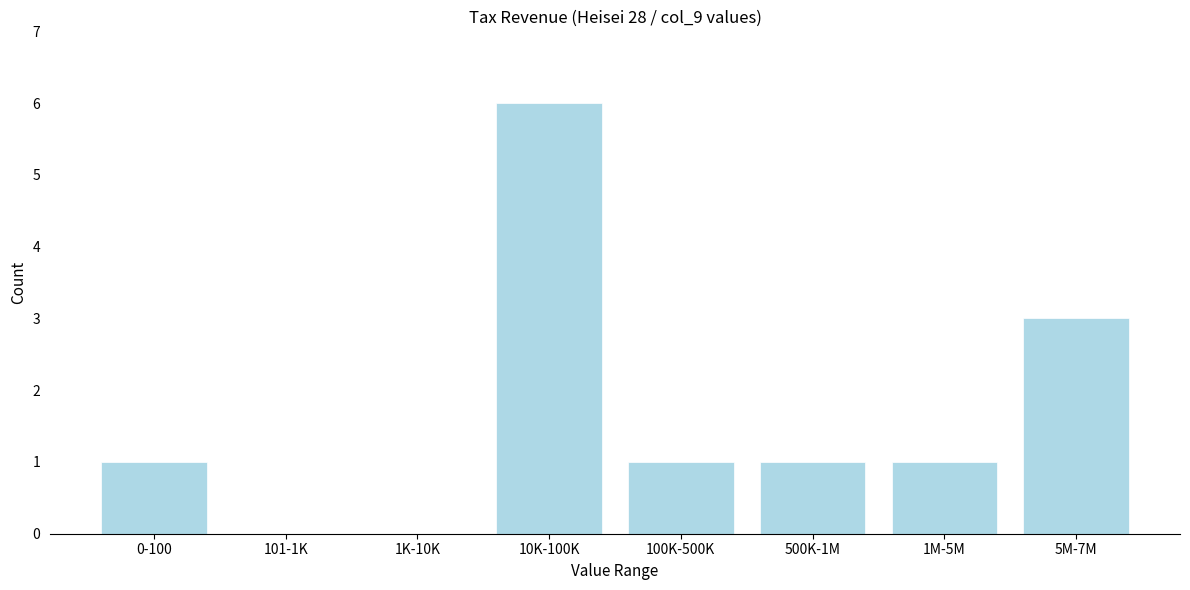

Reading right to left, transcribe all the data shown in this chart.

5M-7M=3	1M-5M=1	500K-1M=1	100K-500K=1	10K-100K=6	1K-10K=0	101-1K=0	0-100=1